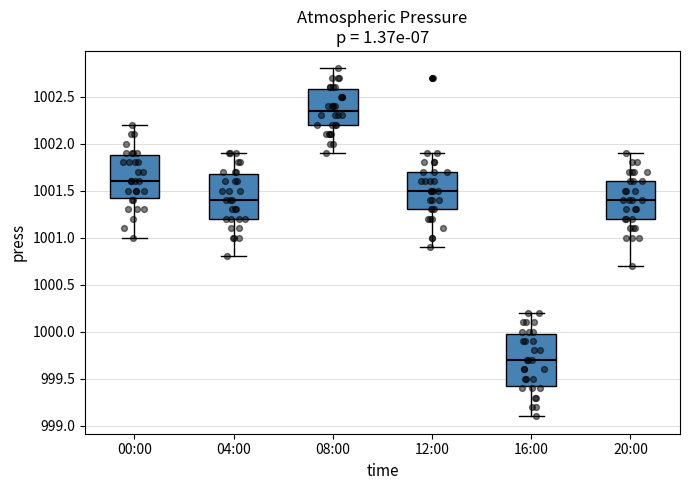

Comparing the boxes themselves (not the whiskers), which one is the tallest?

16:00